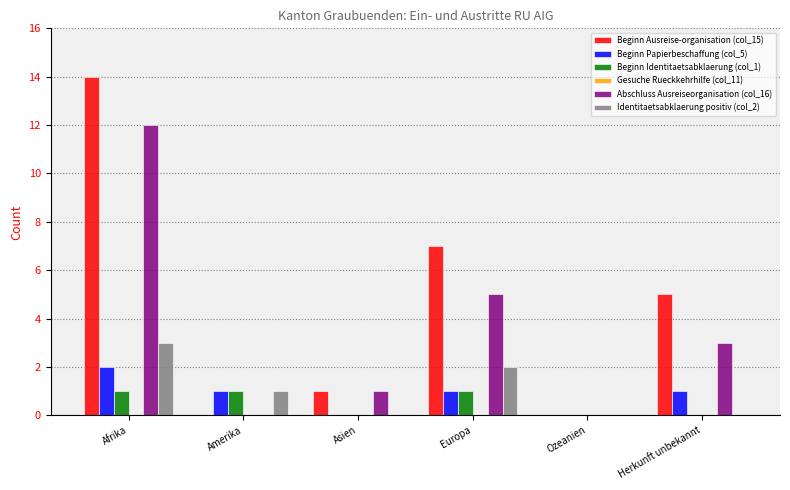

True or false: Abschluss Ausreiseorganisation (col_16) has a value of 0 at Amerika.

True